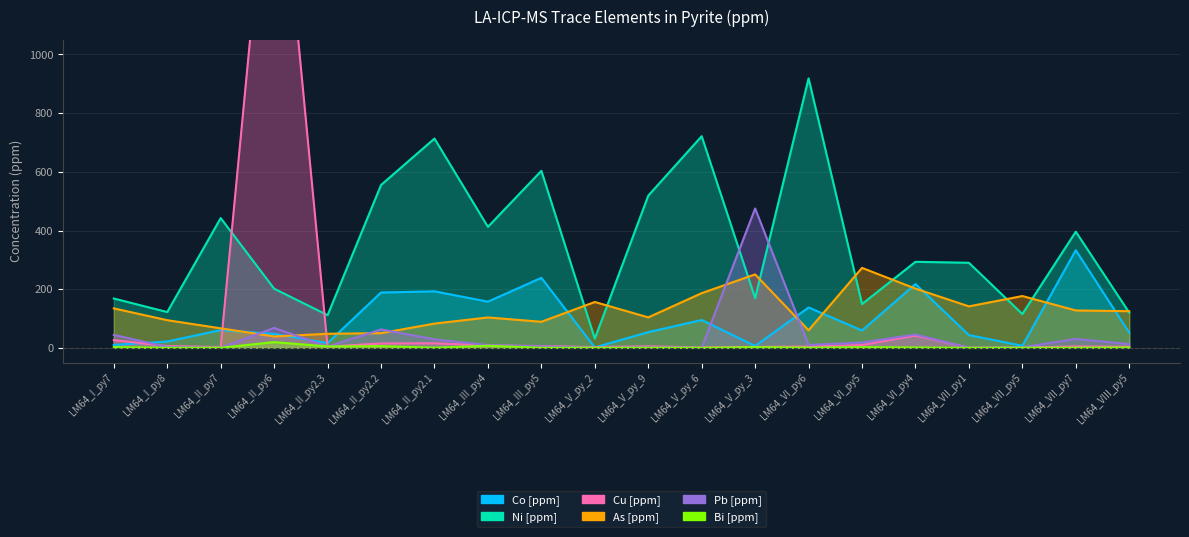

What is the sum of all Pb [ppm] values?

825.1